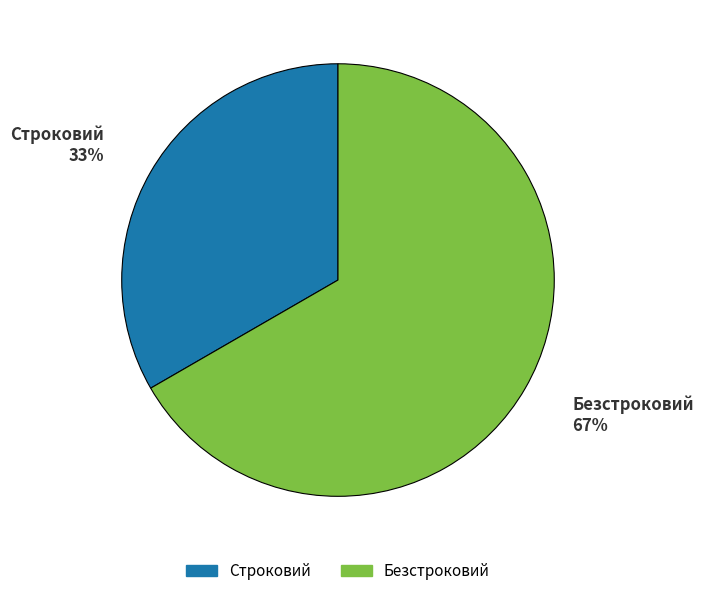

What is the ratio of the value at Безстроковий to the value at Строковий?

2.0